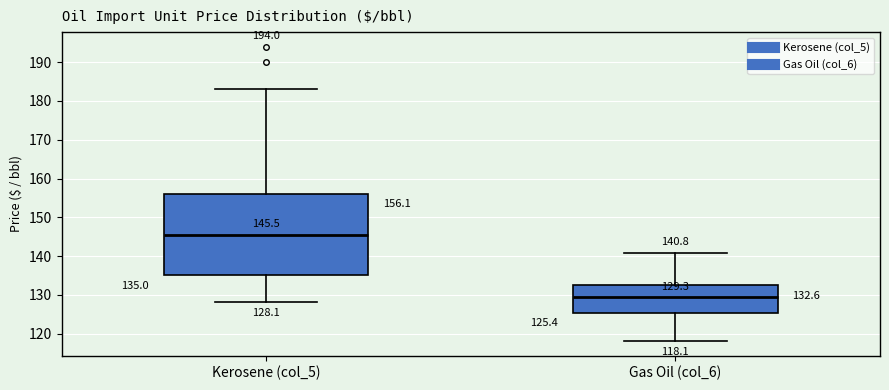

Which box's median line is the highest?

Kerosene (col_5)